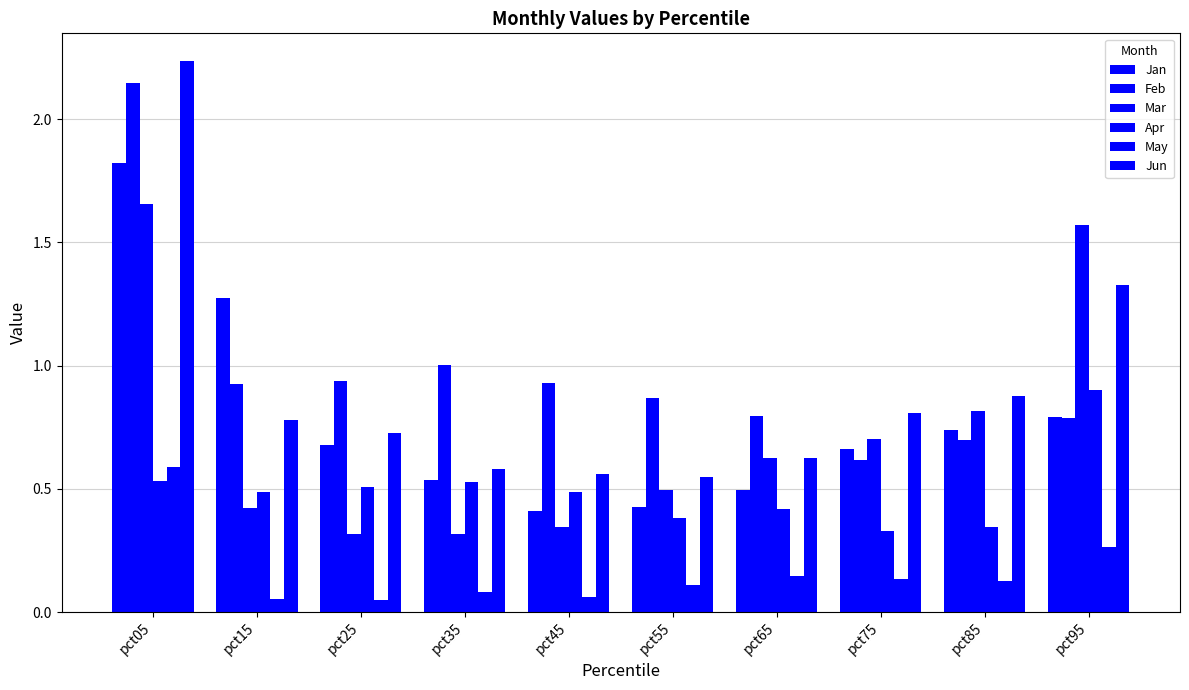

What is the greatest value displayed?

2.2